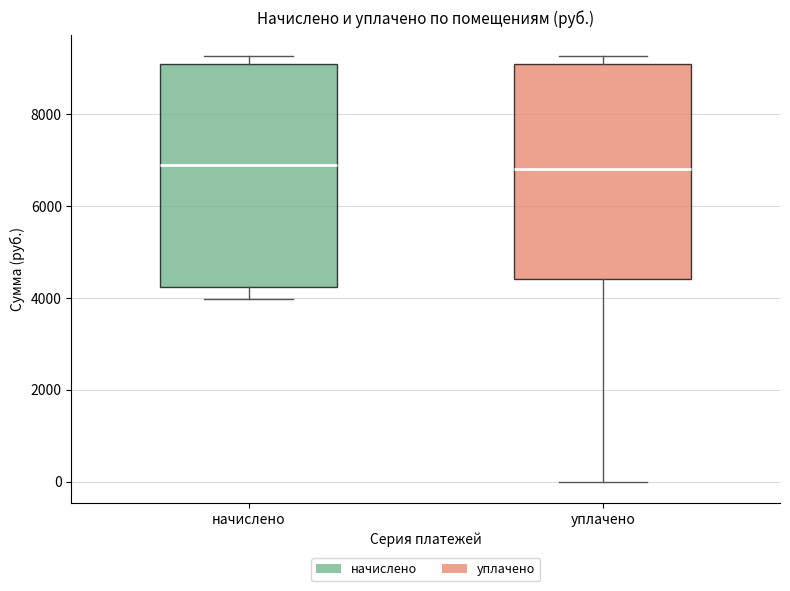

Reading left to right, read every box against the y-axis: the position of its median line, the range the box covers, and the ends of its whiskers. The values are not printed on the chart, so give them approximately, as read against the axis.

начислено: median 6800, box 4200 to 9200, whiskers 4000 to 9200 (just above the box's upper edge)
уплачено: median 6800, box 4400 to 9200, whiskers 0 to 9200 (just above the box's upper edge)